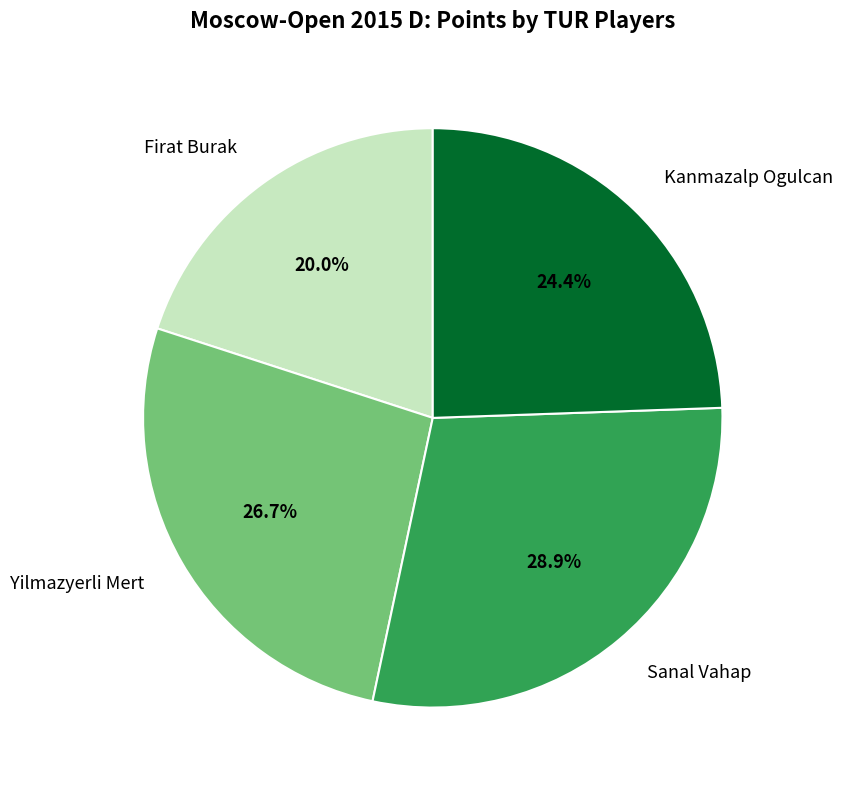

Does Sanal Vahap account for over 50% of the chart?

No